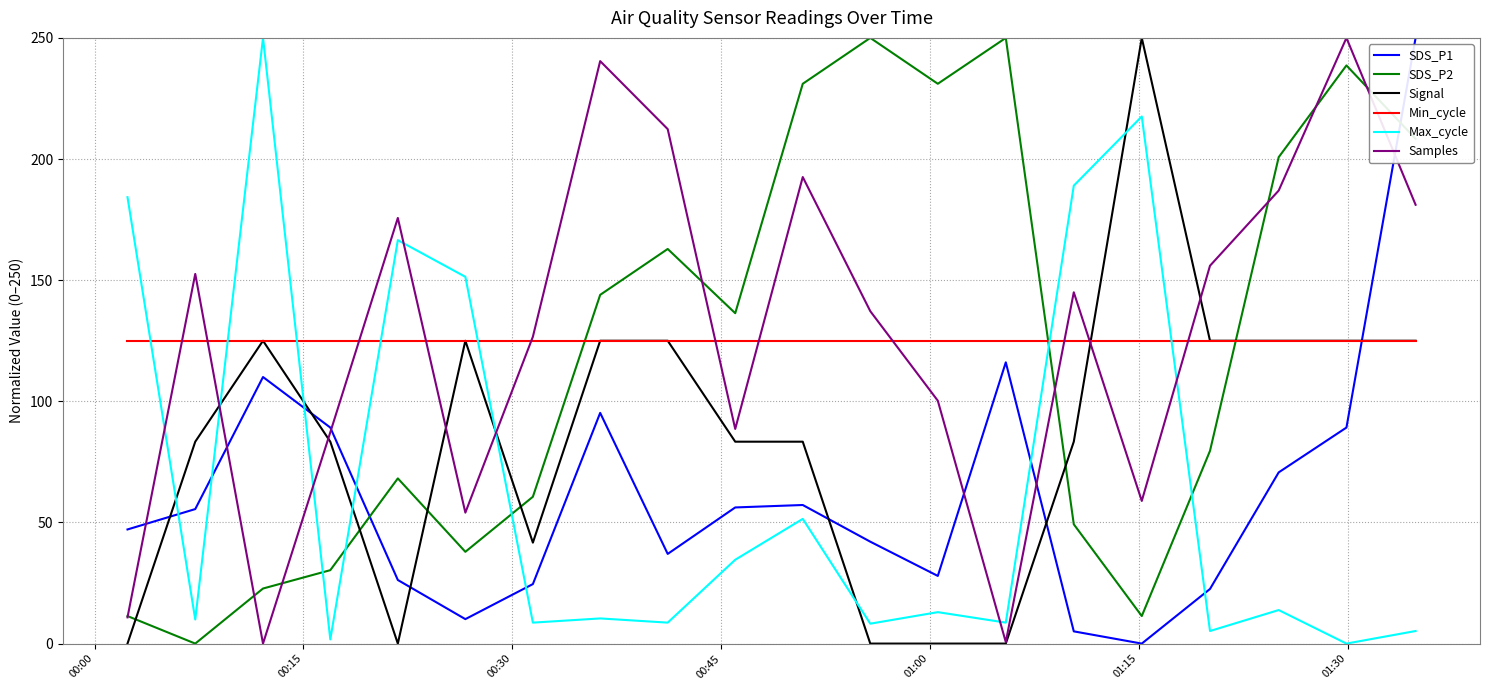

How many positive values does the SDS_P1 series have?

19